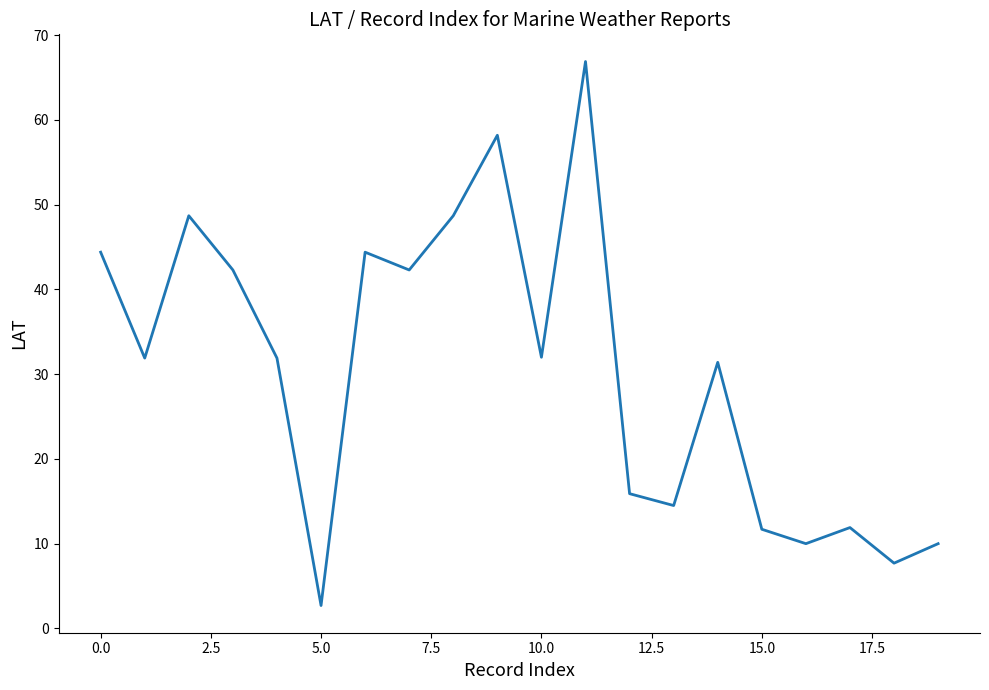

How many lines are shown in the chart?

1